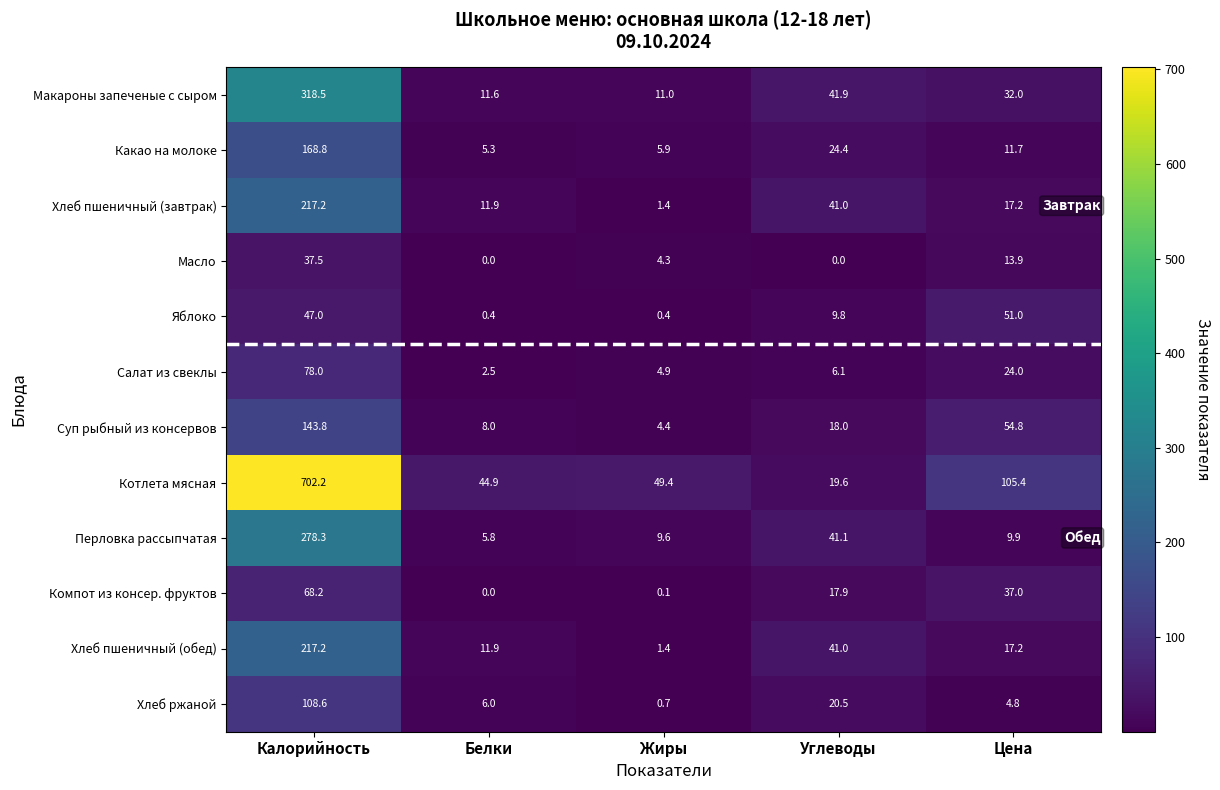

Is the value of Какао на молоке at Калорийность greater than the value of Котлета мясная at Жиры?

Yes